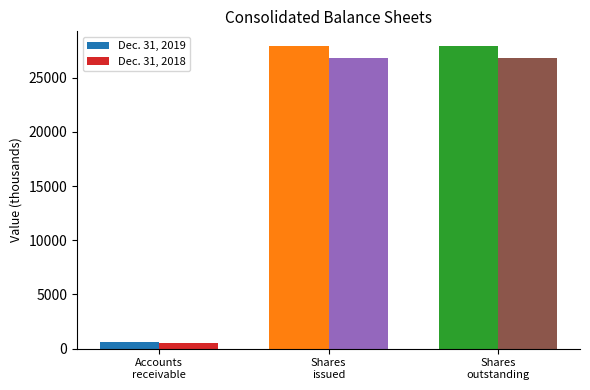

At which label does Dec. 31, 2019 reach its minimum?

Accounts
receivable